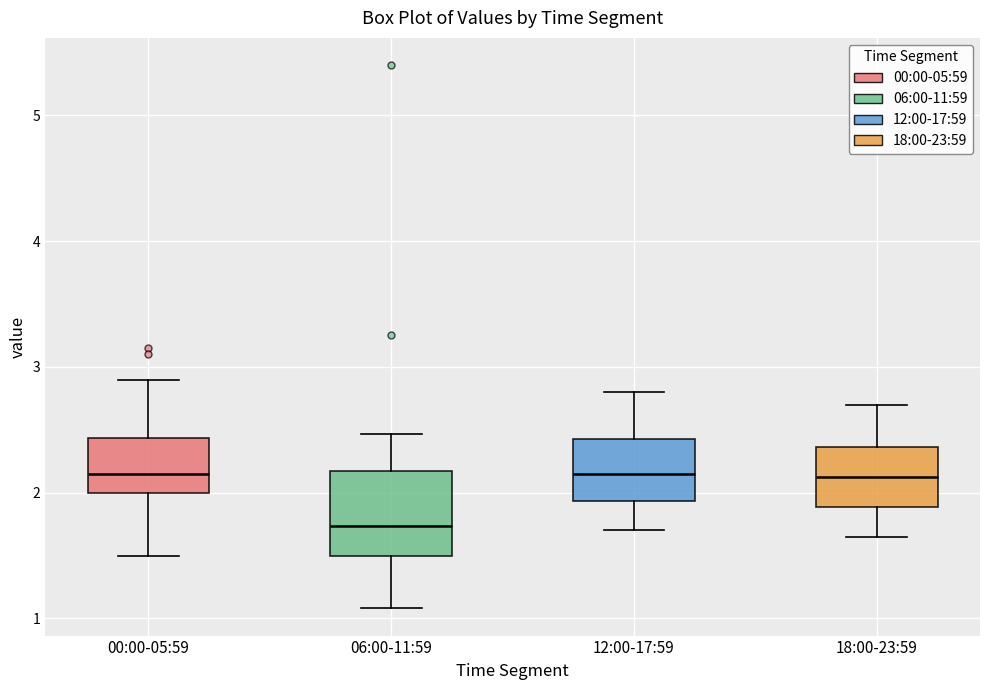

Where is the upper edge of the box for 00:00-05:59 on the y-axis? The values are not printed on the chart, so give them approximately, as read against the axis.

2.4